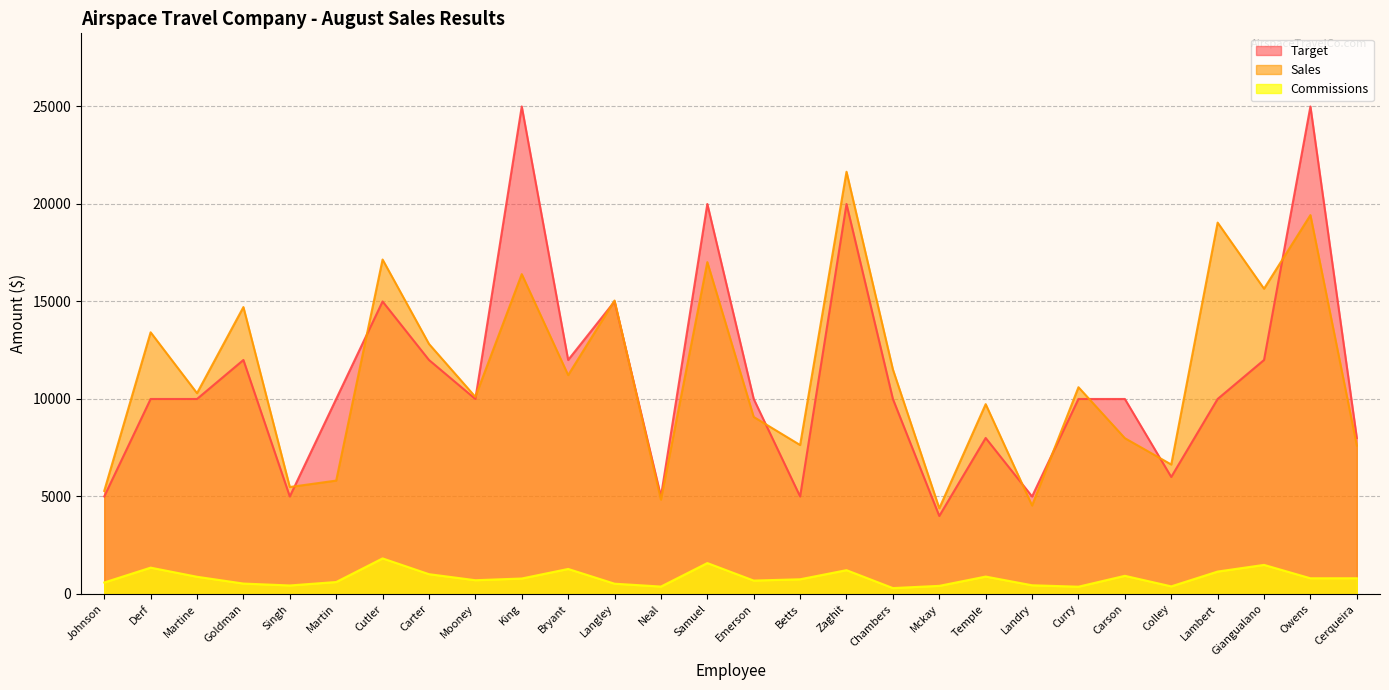

Which series has the widest spread of values?

Target